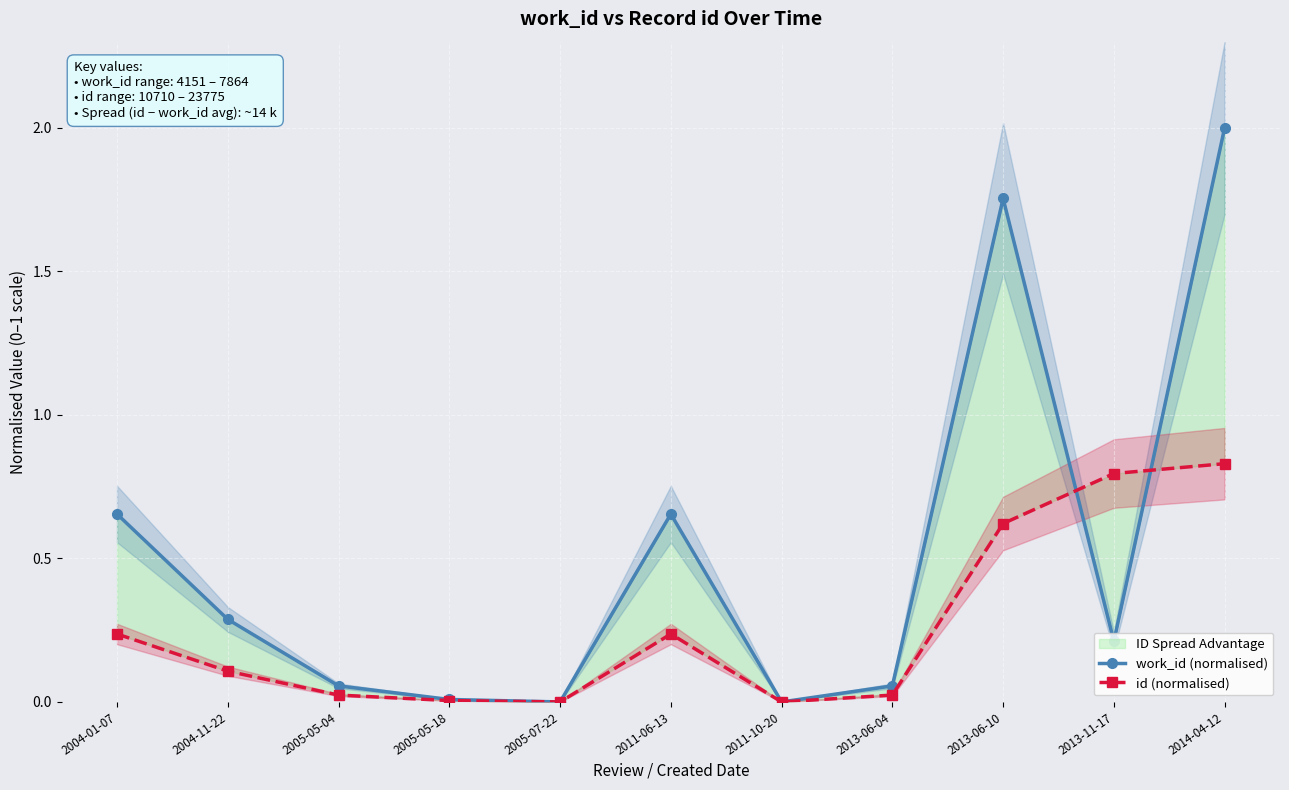

List the labels in order of work_id (normalised) value, largest first.

2014-04-12, 2013-06-10, 2004-01-07, 2011-06-13, 2004-11-22, 2013-11-17, 2005-05-04, 2013-06-04, 2005-05-18, 2005-07-22, 2011-10-20